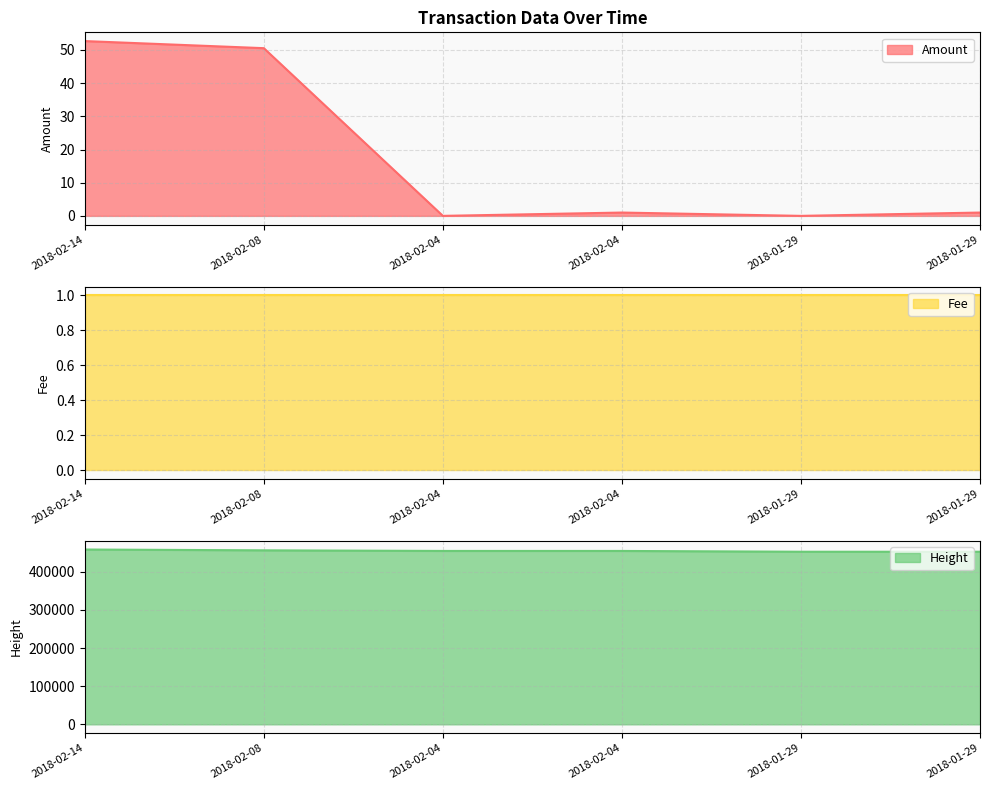

Which series has the largest total across all categories?

Height